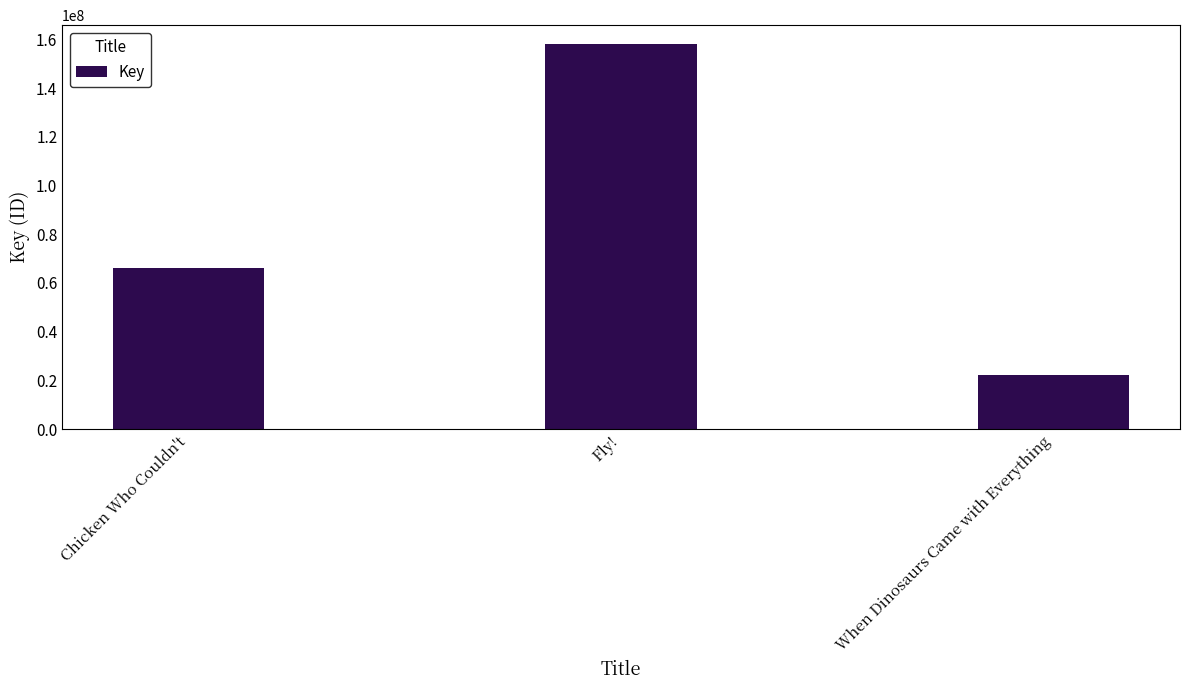

Where is the data nearest to the value 89961363?

Chicken Who Couldn't